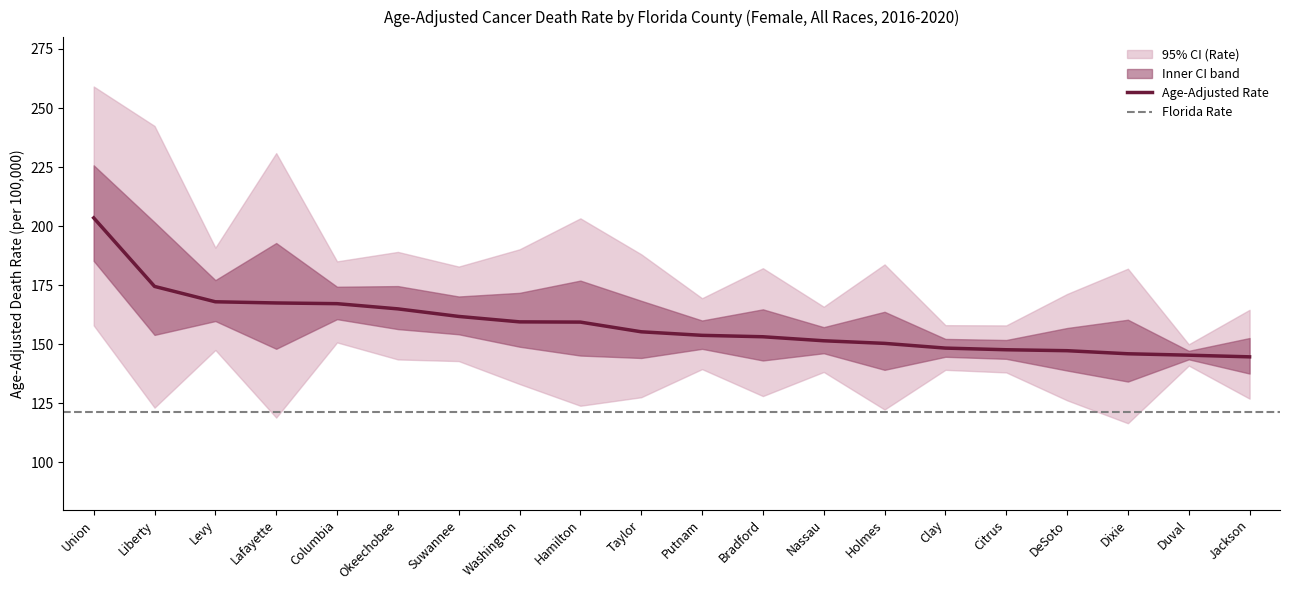

Reading left to right, extract all data points from this chart.

Age-Adjusted Rate: Union=203.5	Liberty=174.5	Levy=168.0	Lafayette=167.5	Columbia=167.2	Okeechobee=165.0	Suwannee=161.8	Washington=159.5	Hamilton=159.4	Taylor=155.3	Putnam=153.8	Bradford=153.2	Nassau=151.5	Holmes=150.4	Clay=148.4	Citrus=147.7	DeSoto=147.3	Dixie=146.0	Duval=145.4	Jackson=144.7
Lower CI: Union=158.0	Liberty=123.2	Levy=147.6	Lafayette=119.0	Columbia=150.8	Okeechobee=143.6	Suwannee=142.9	Washington=133.2	Hamilton=124.0	Taylor=127.6	Putnam=139.5	Bradford=128.1	Nassau=138.3	Holmes=122.4	Clay=139.2	Citrus=138.1	DeSoto=126.3	Dixie=116.6	Duval=141.0	Jackson=127.0
Upper CI: Union=259.1	Liberty=242.4	Levy=190.9	Lafayette=230.9	Columbia=185.1	Okeechobee=189.1	Suwannee=182.9	Washington=190.2	Hamilton=203.3	Taylor=188.1	Putnam=169.5	Bradford=182.2	Nassau=165.9	Holmes=183.8	Clay=158.1	Citrus=158.0	DeSoto=171.3	Dixie=182.0	Duval=150.0	Jackson=164.6